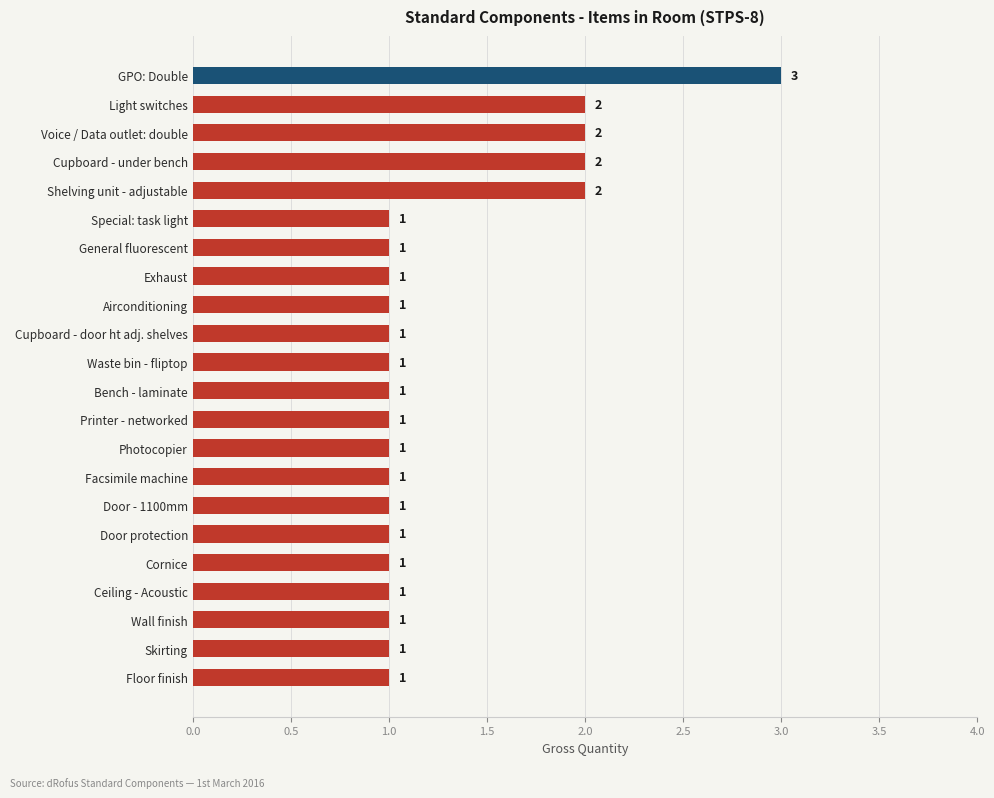

Which has a higher value, Door - 1100mm or Light switches?

Light switches